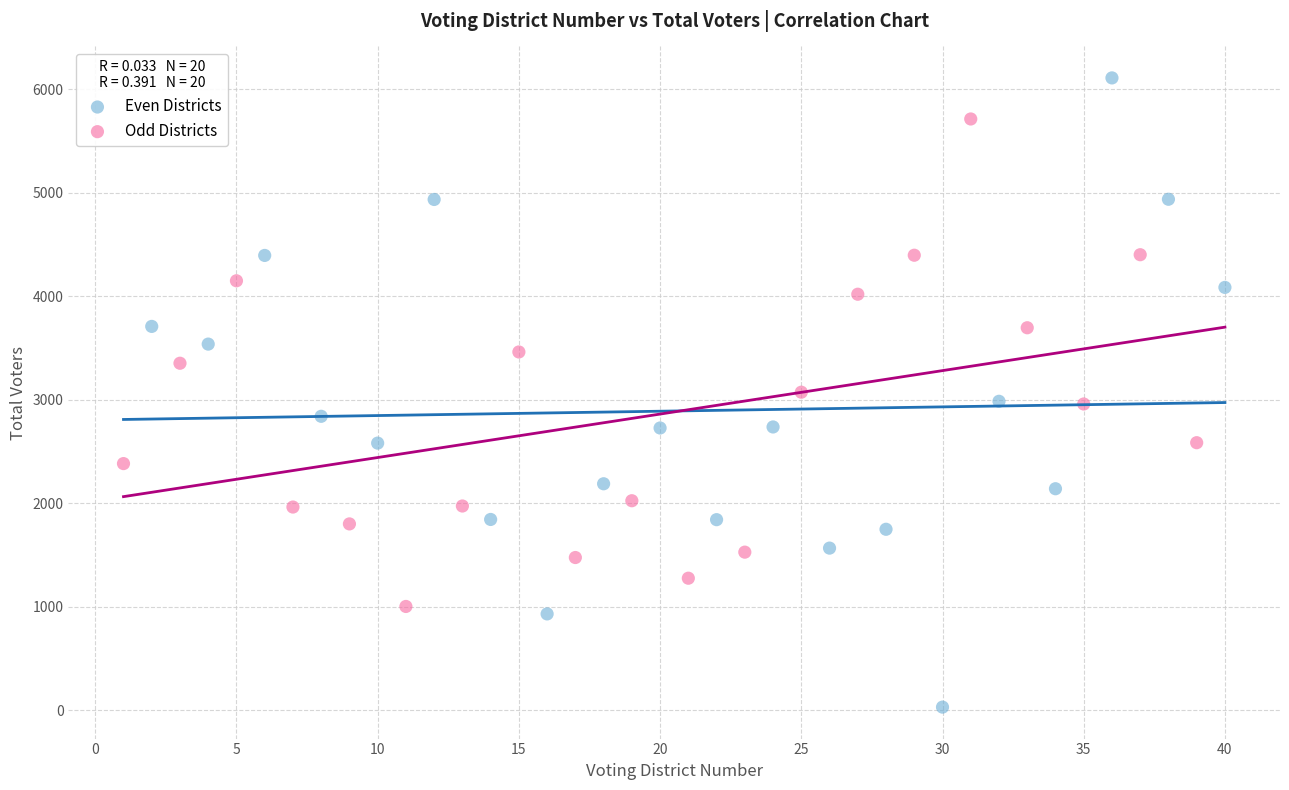

Which series contains the highest Y value?

Even Districts